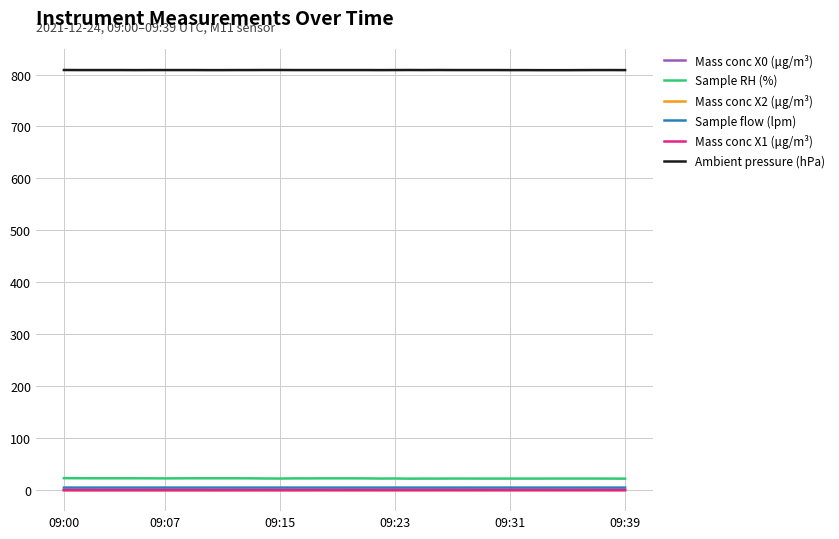

What is the maximum value shown in the chart?

808.7